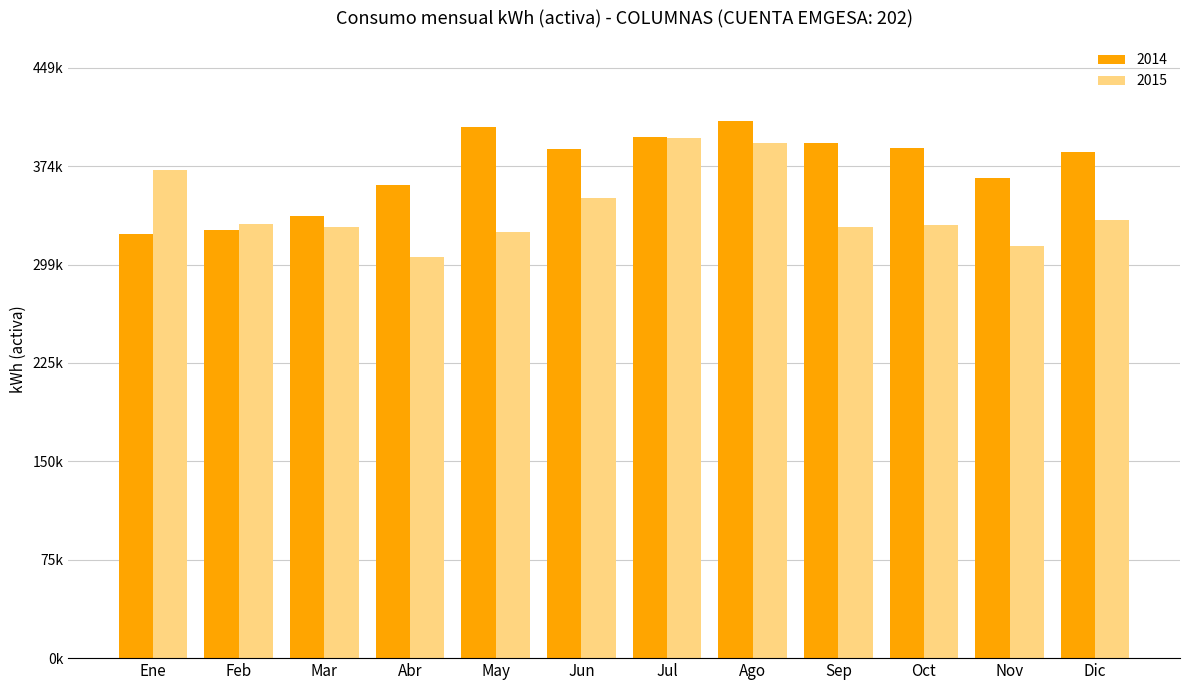

Are the bars horizontal?

No